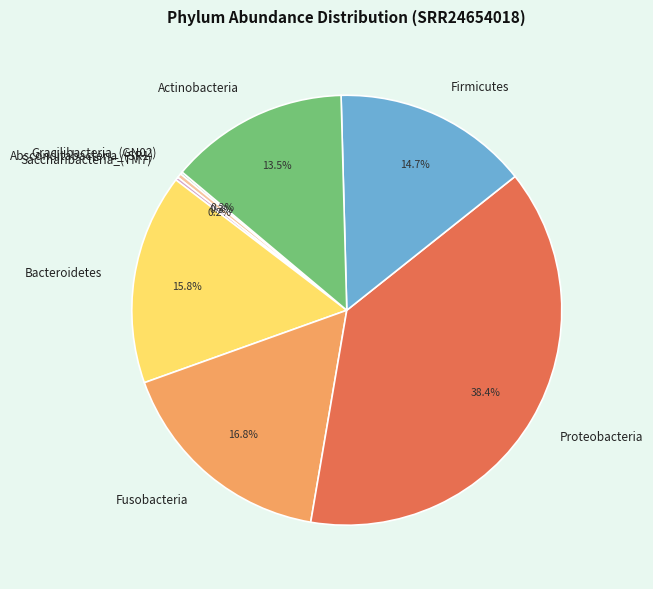

To the nearest percent, what is the average slice percentage?

12%